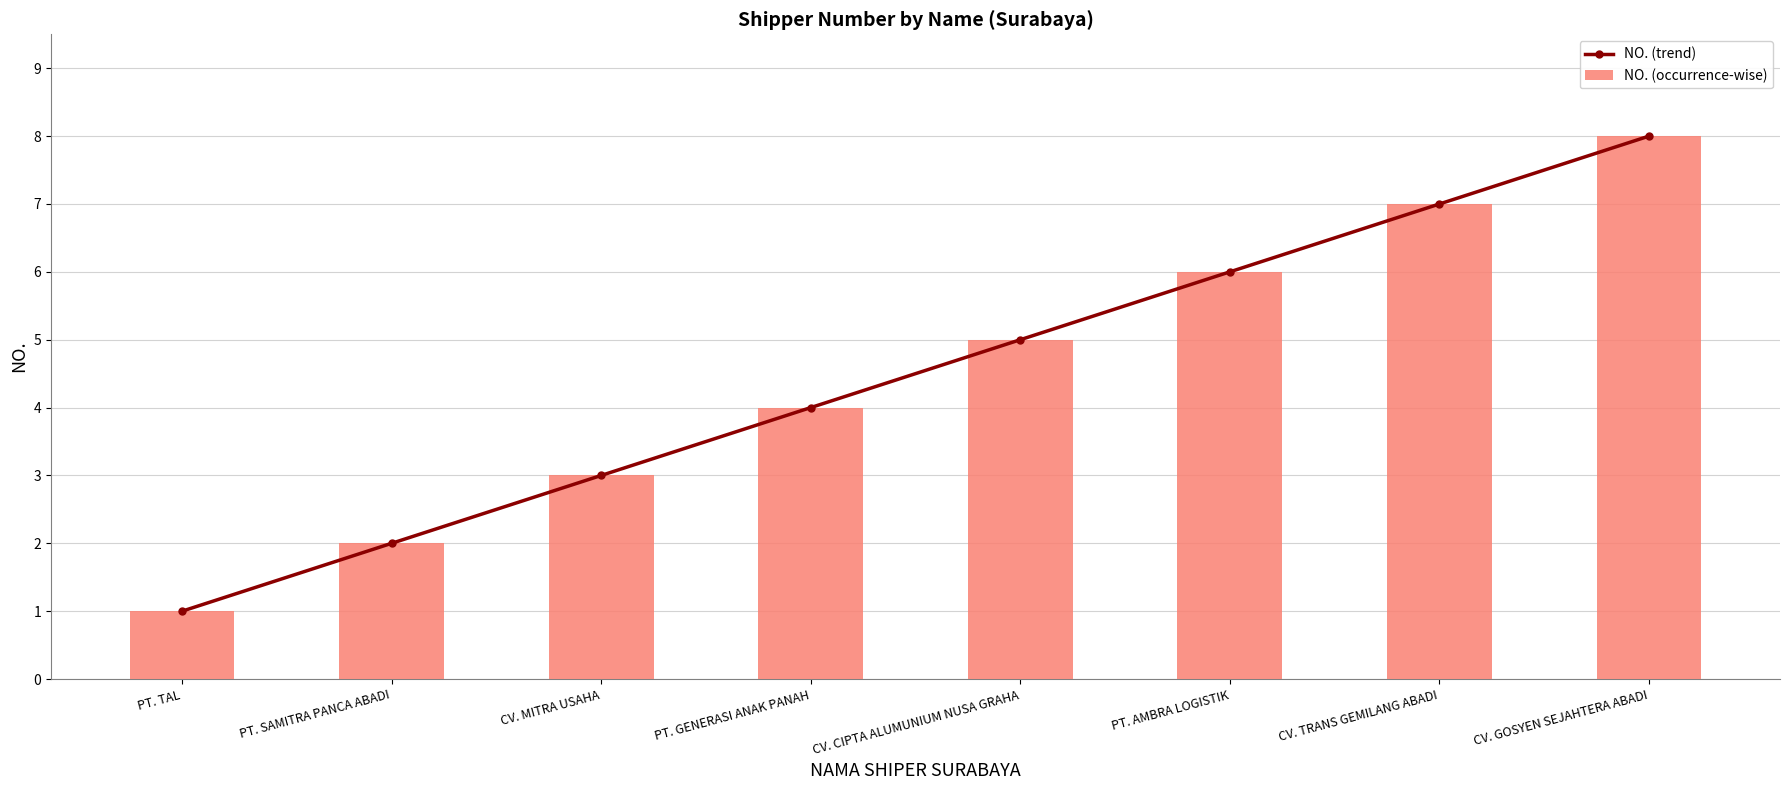

Between PT. AMBRA LOGISTIK and PT. GENERASI ANAK PANAH, which is larger?

PT. AMBRA LOGISTIK